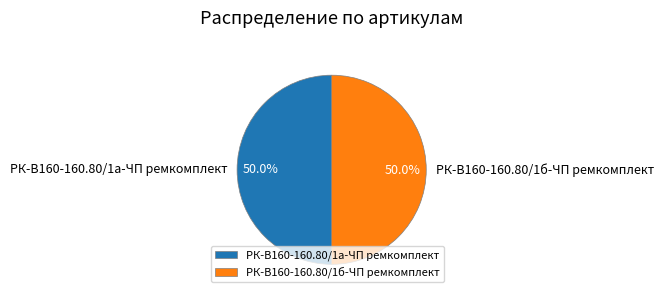

To the nearest percent, what portion does РК-В160-160.80/1б-ЧП ремкомплект represent?

50%